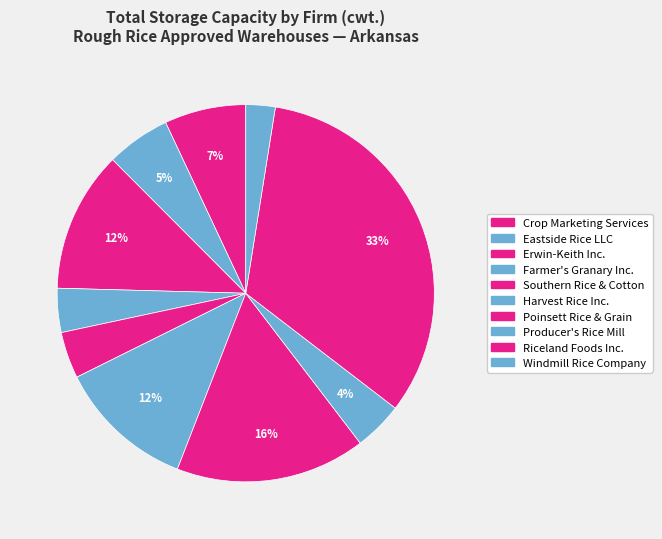

The Erwin-Keith Inc. slice represents 1% of the pie. True or false?

False